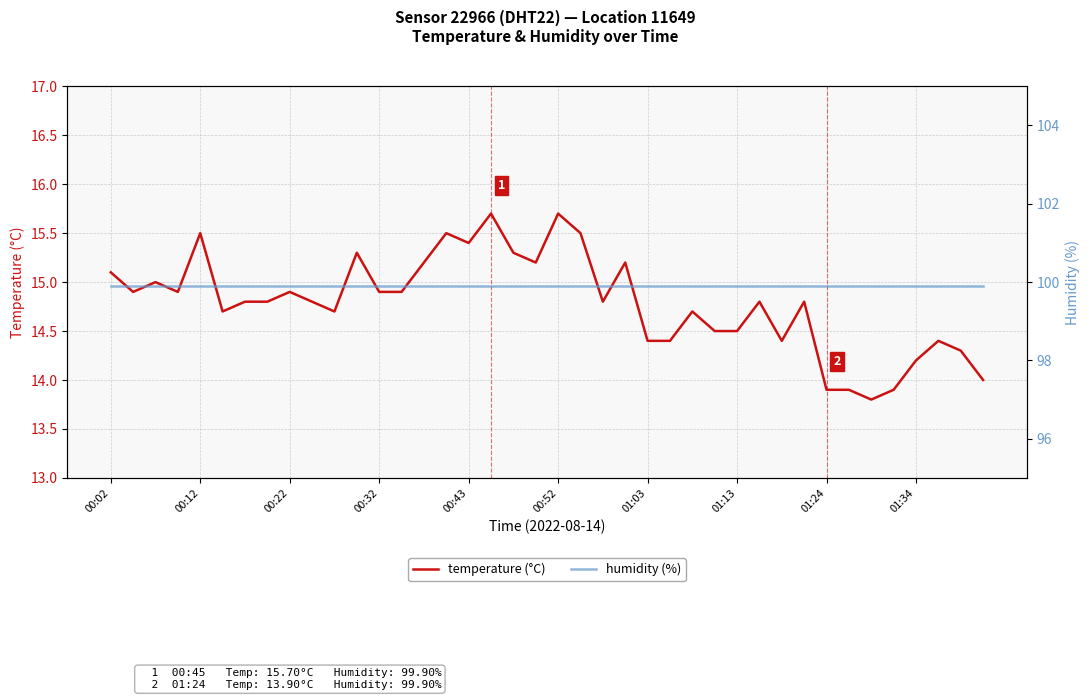

The temperature (°C) series shows 25.0 at 00:43. True or false?

False